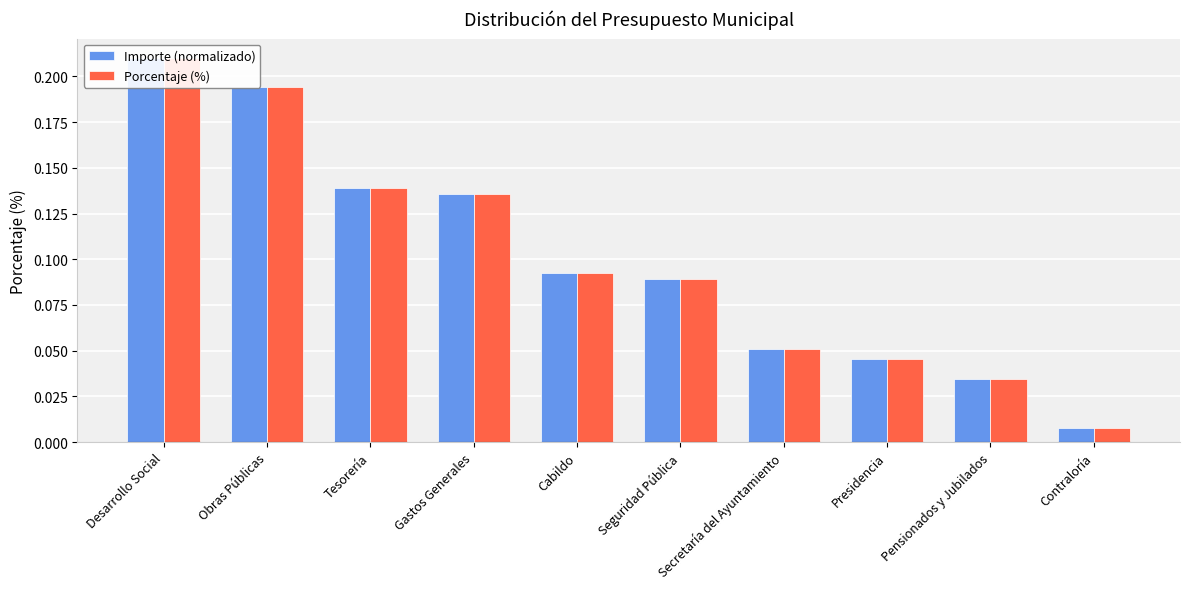

What is the sum of the Importe (normalizado) values at Secretaría del Ayuntamiento and Seguridad Pública?

0.1